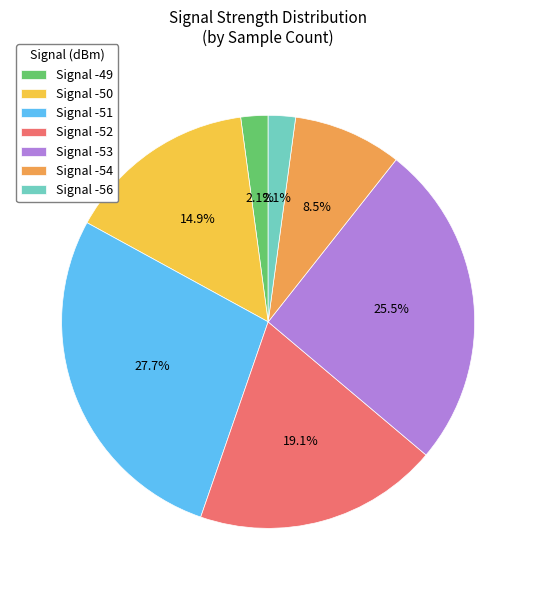

Combined, do Signal -53 and Signal -49 account for over 50%?

No